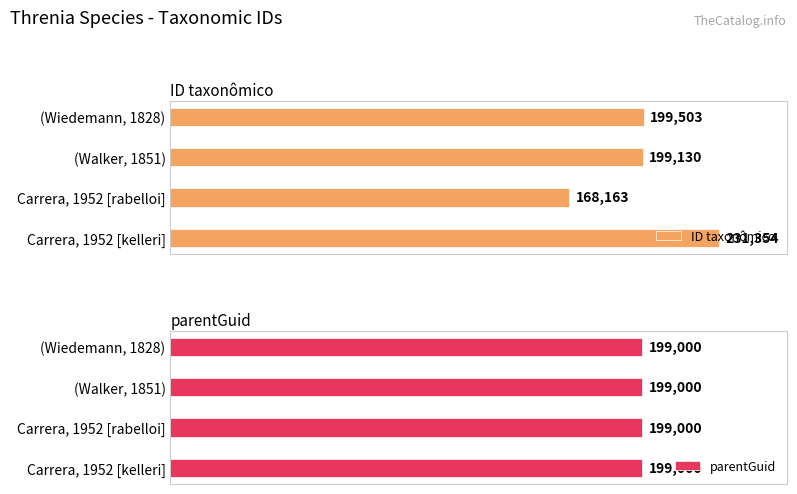

What value does the ID taxonômico series have at (Wiedemann, 1828)?

199503.0